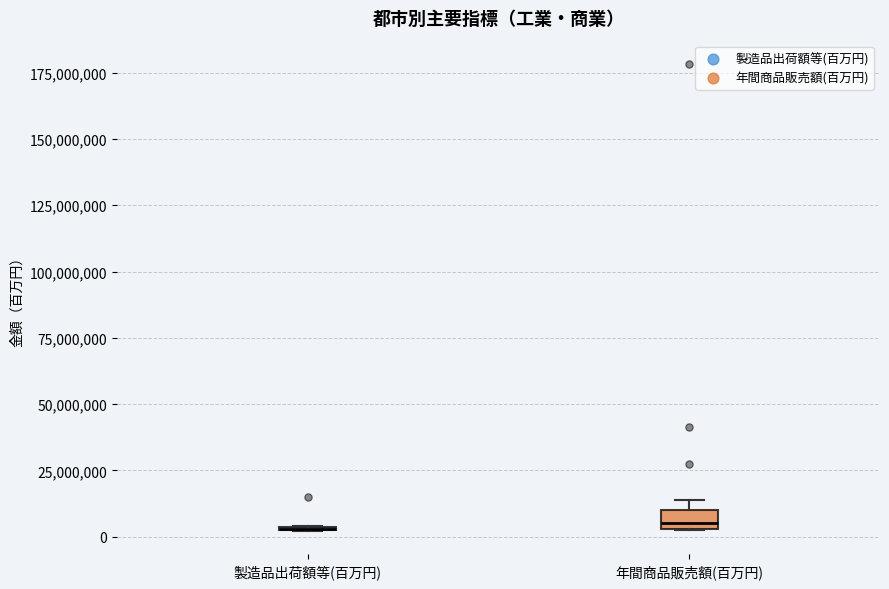

Which box is the tallest, from its lower edge to its upper edge?

年間商品販売額(百万円)